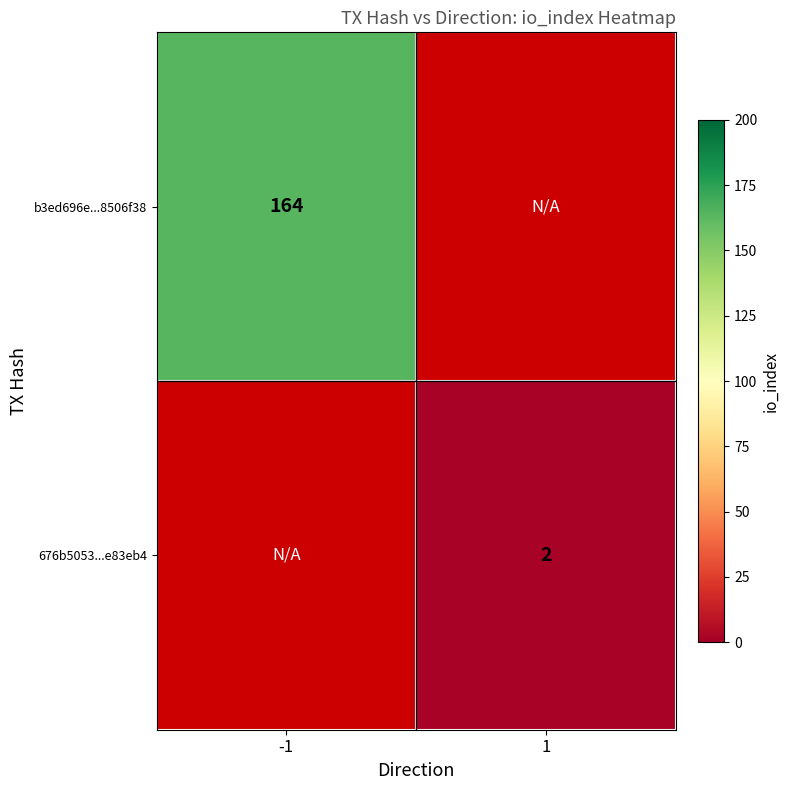

The 676b5053...e83eb4 series shows 1 at 1. True or false?

False